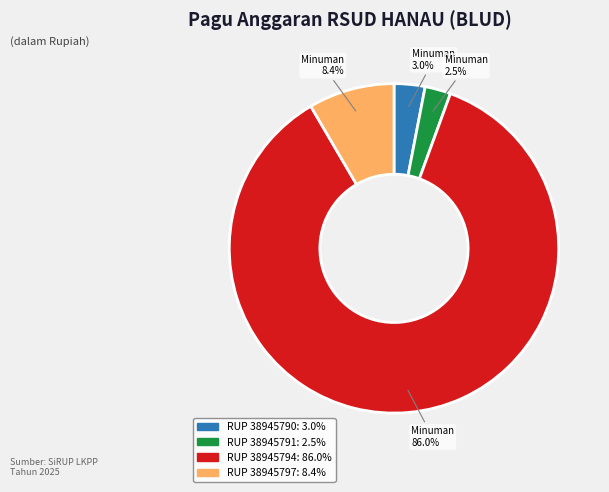

Is there a majority slice in this chart?

Yes